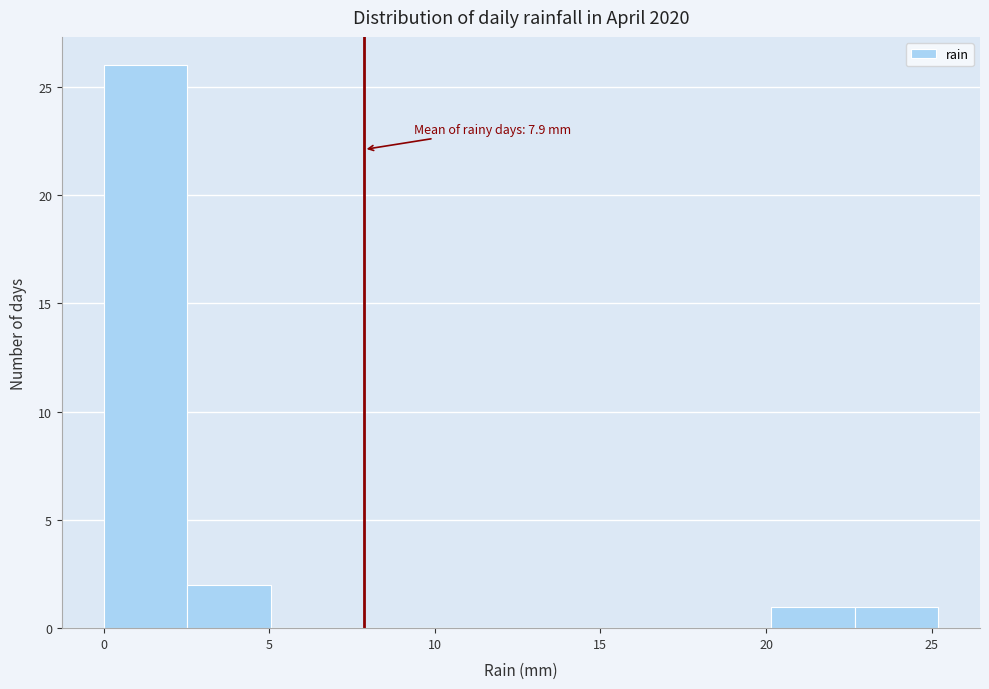

Over which range of the x-axis is the bar tallest?

0.0 to 2.5